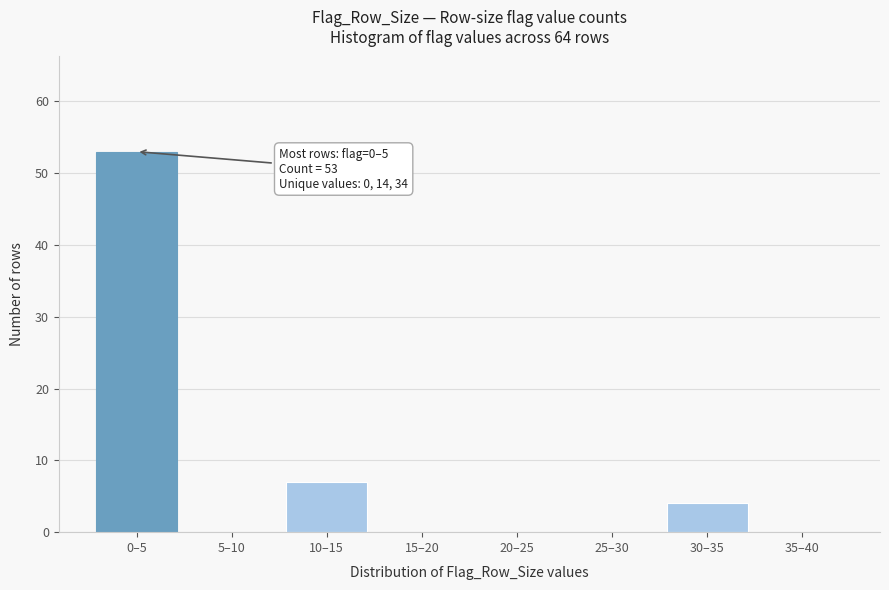

Reading left to right, extract all data points from this chart.

0–5=53	5–10=0	10–15=7	15–20=0	20–25=0	25–30=0	30–35=4	35–40=0